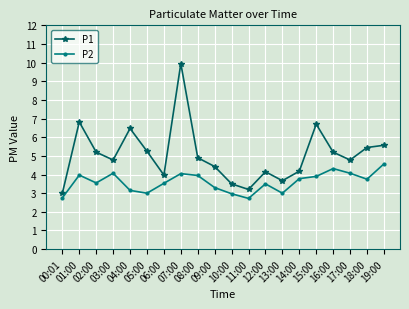

What is the value of the P2 point at the 9th from the left?

4.0